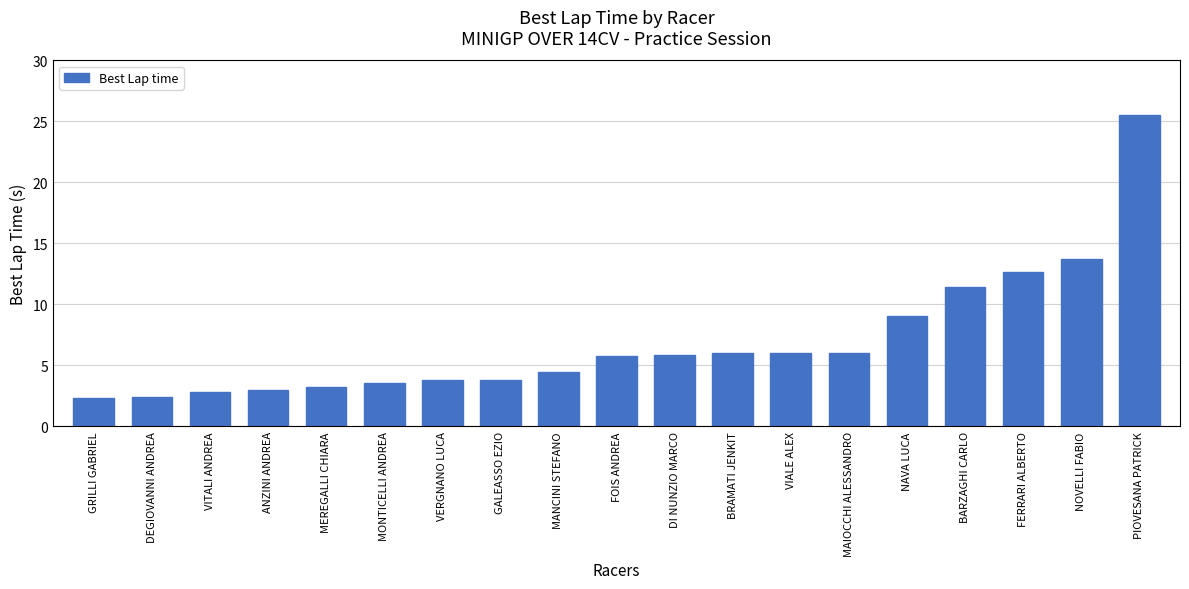

What is the label of the 8th bar from the left?

GALEASSO EZIO